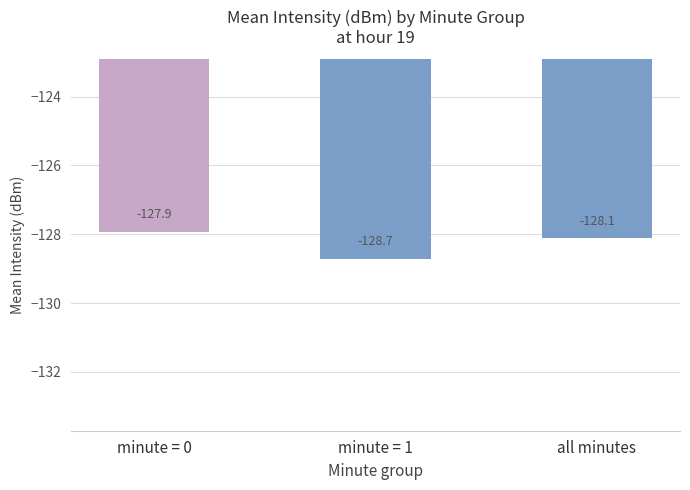

True or false: the data shows -59.8 at minute = 1.

False